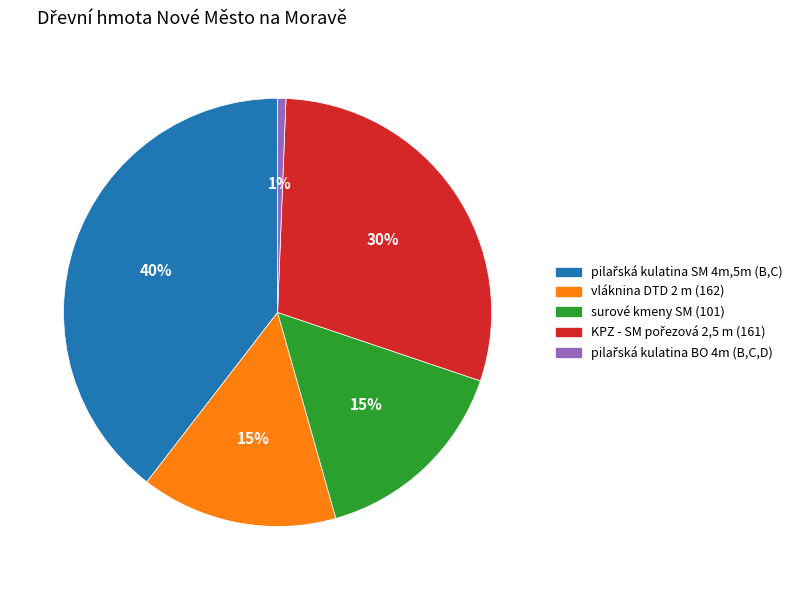

Is it true that vláknina DTD 2 m (162) is 29% of the pie?

False